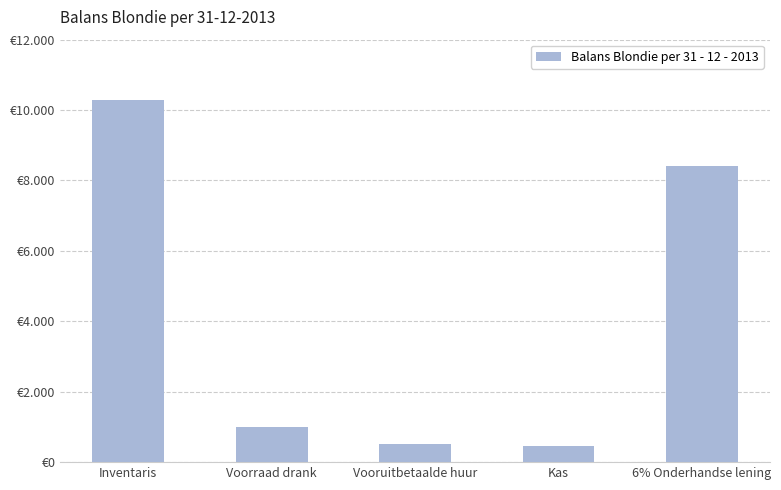

At which label does the data first exceed 1000?

Inventaris